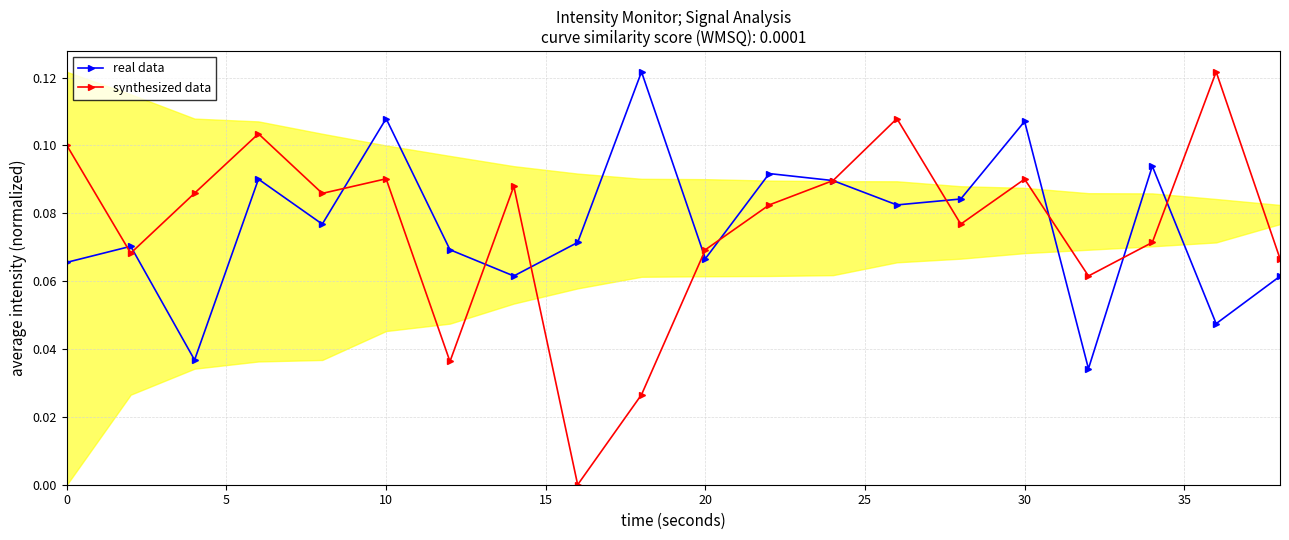

How many interior local peaks does the synthesized data series have?

6